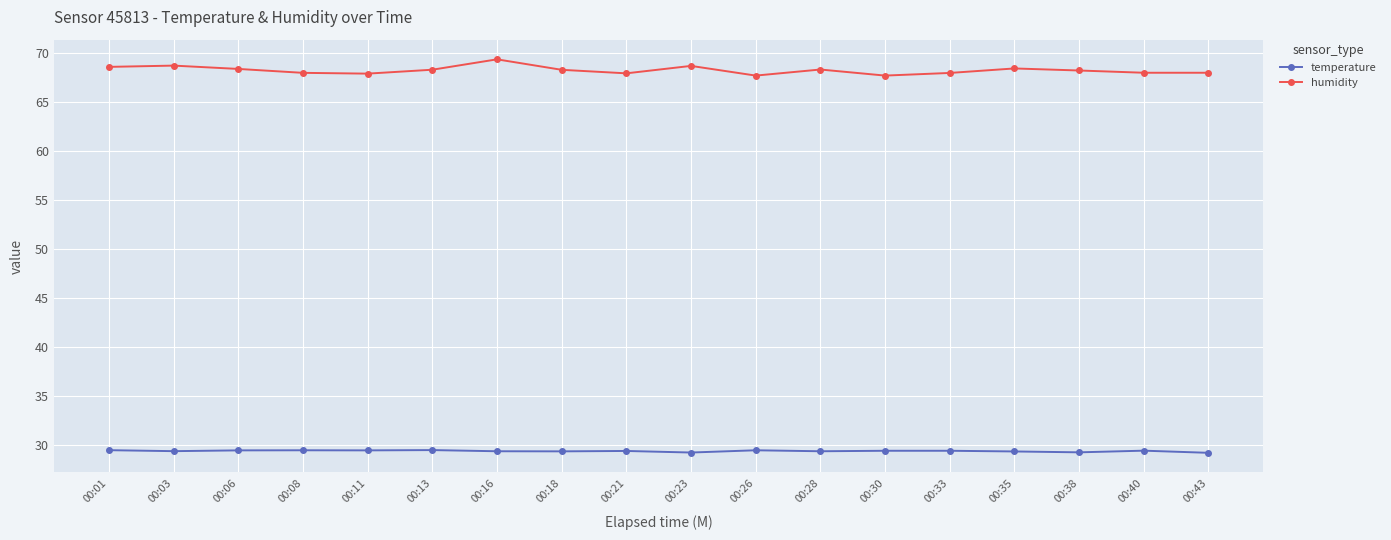

The temperature series shows 45.4 at 00:40. True or false?

False